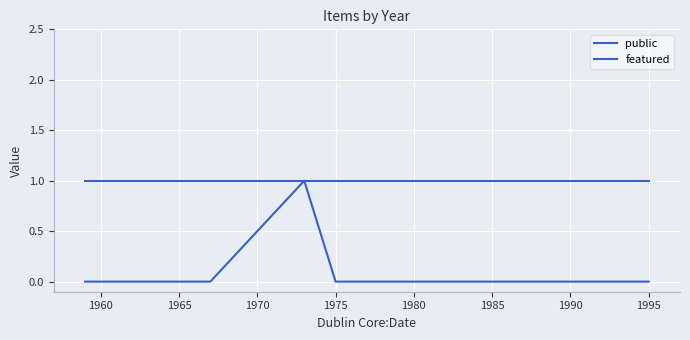

True or false: featured and public cross at least once.

False